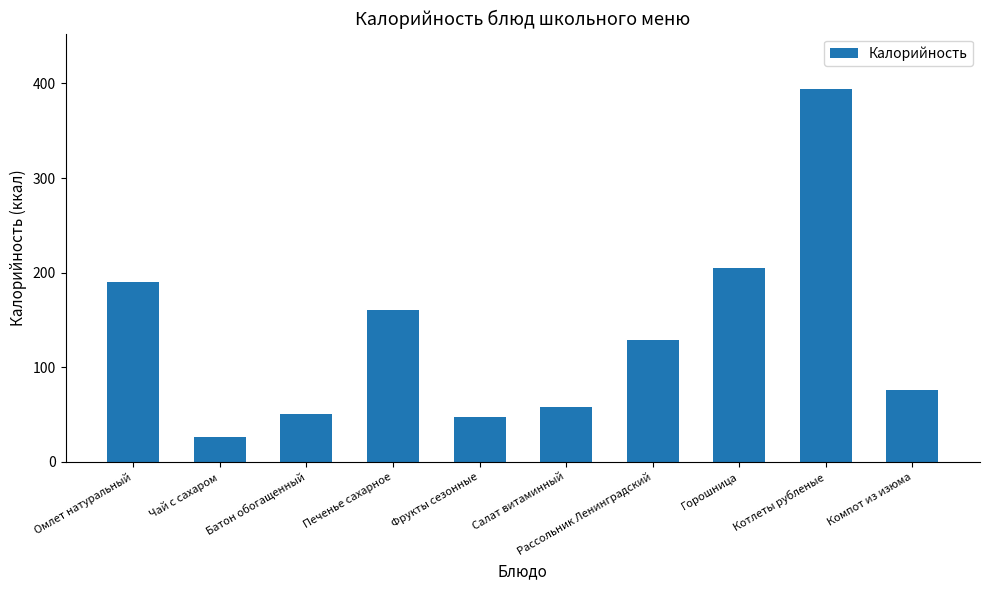

The value at Рассольник Ленинградский is 129.4. True or false?

True